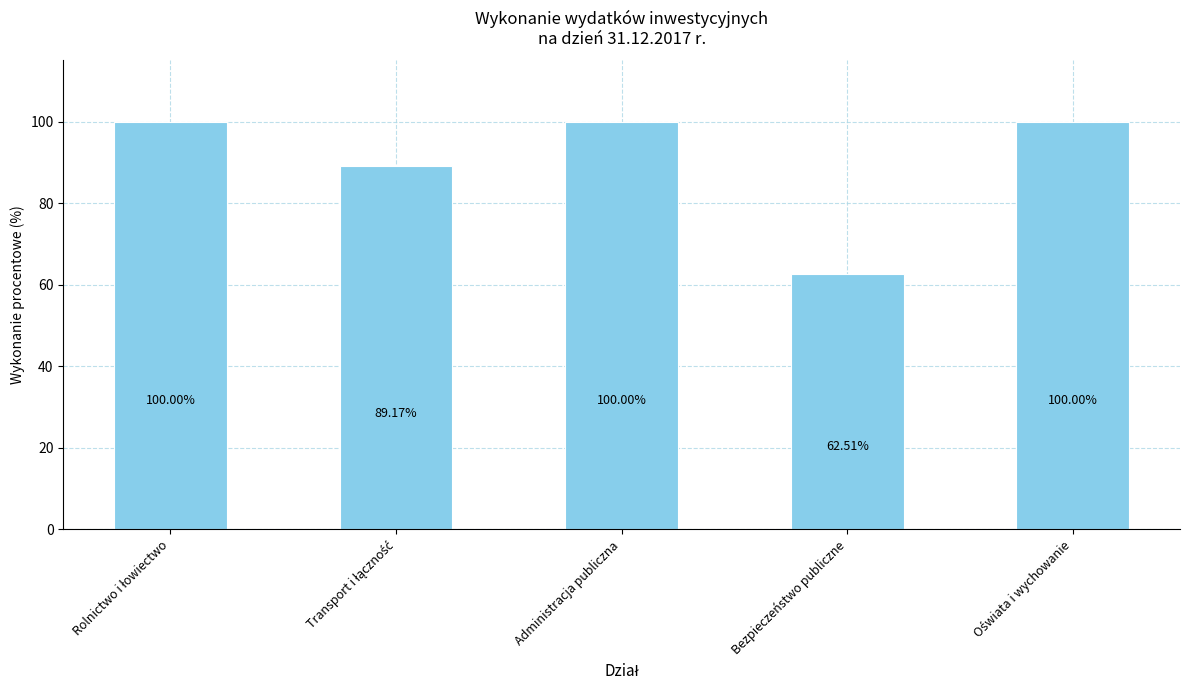

The value at Bezpieczeństwo publiczne is 62.5. True or false?

True